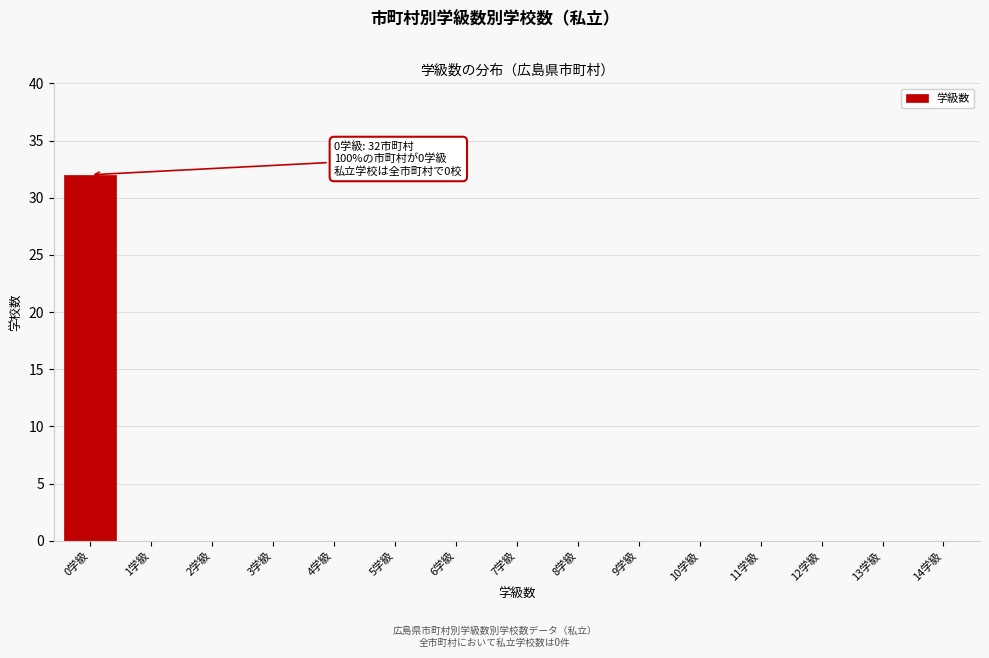

Reading left to right, what are all the values shown in this chart?

0学級=32	1学級=0	2学級=0	3学級=0	4学級=0	5学級=0	6学級=0	7学級=0	8学級=0	9学級=0	10学級=0	11学級=0	12学級=0	13学級=0	14学級=0